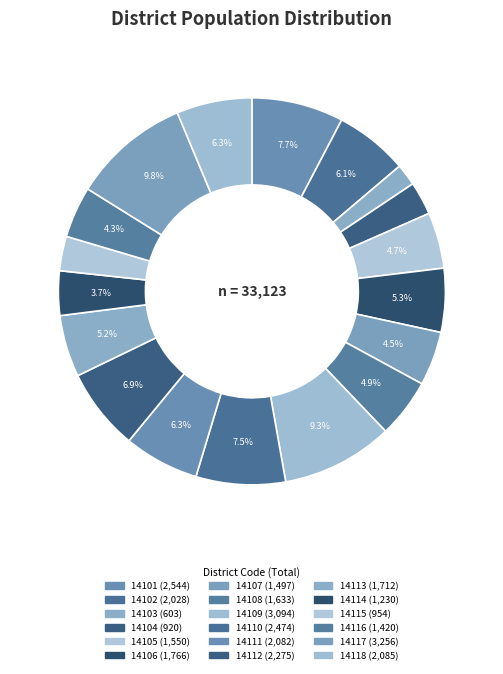

What percentage is the 14118 slice, to the nearest percent?

6%